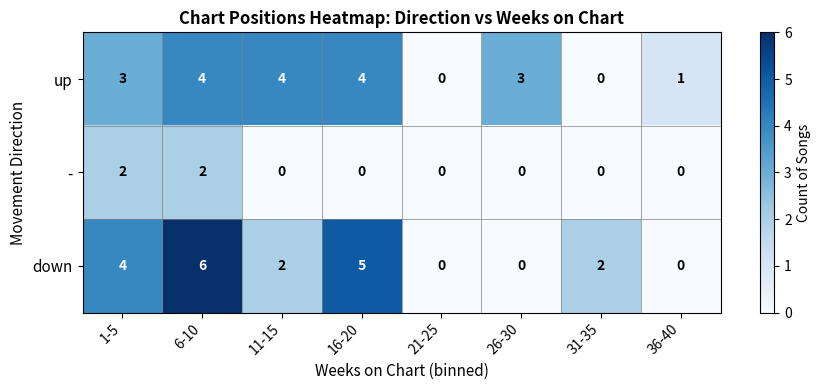

What is the greatest value displayed?

6